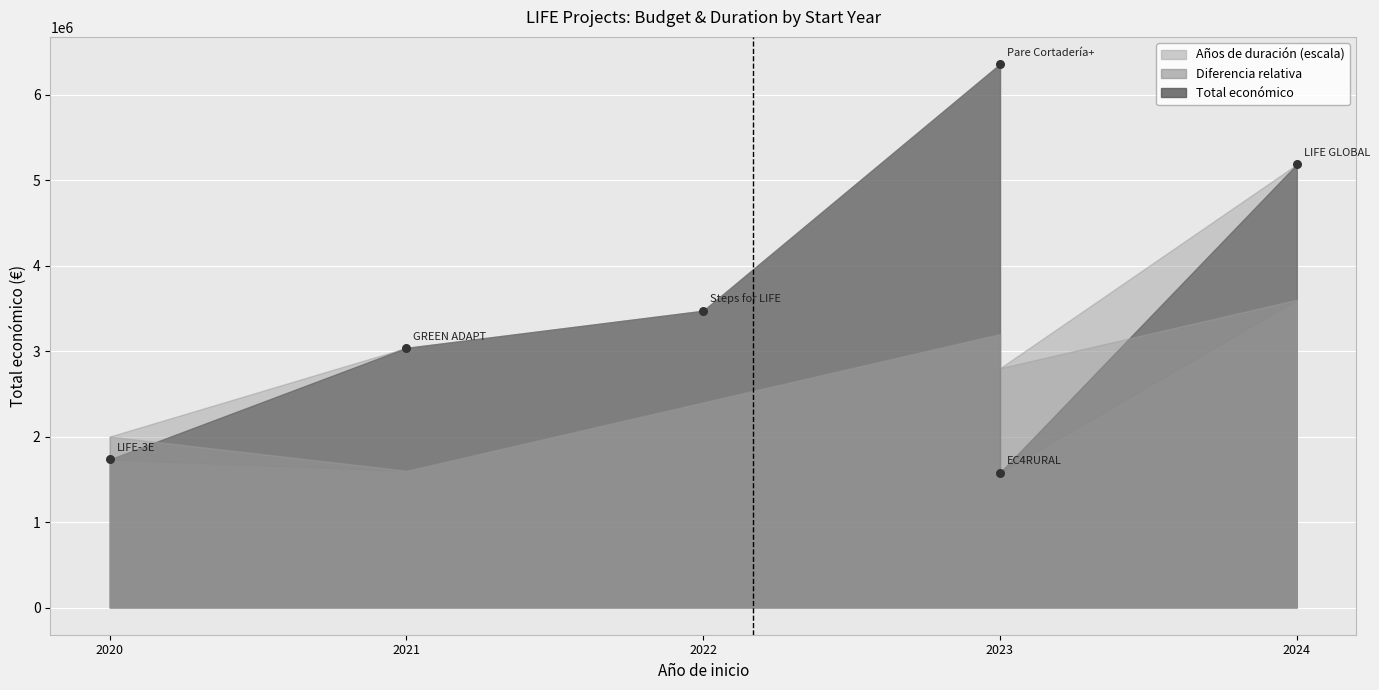

What is the average X value?

2022